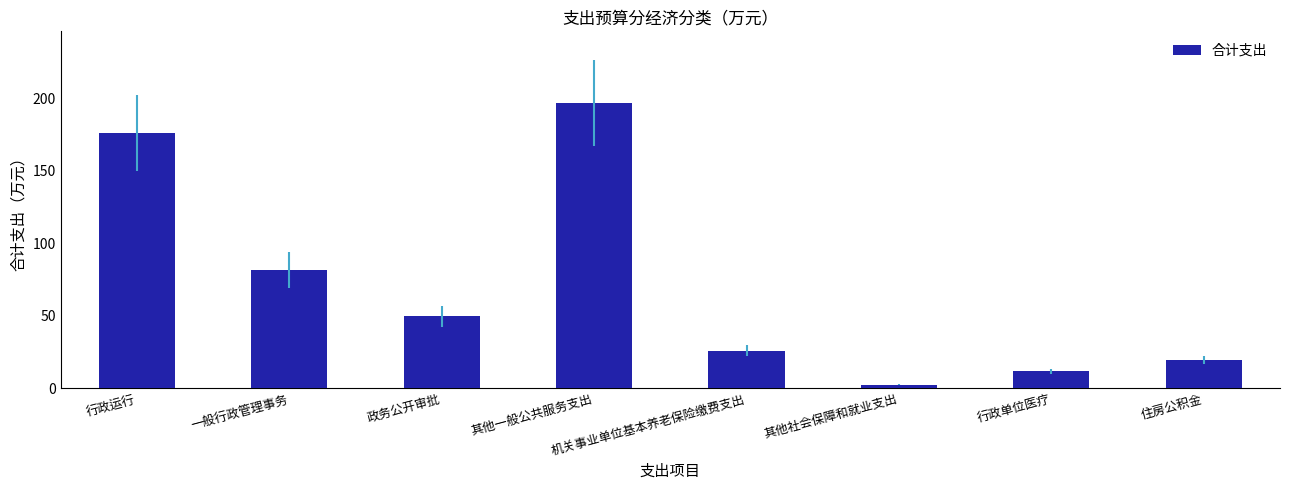

What is the smallest value displayed?

2.4